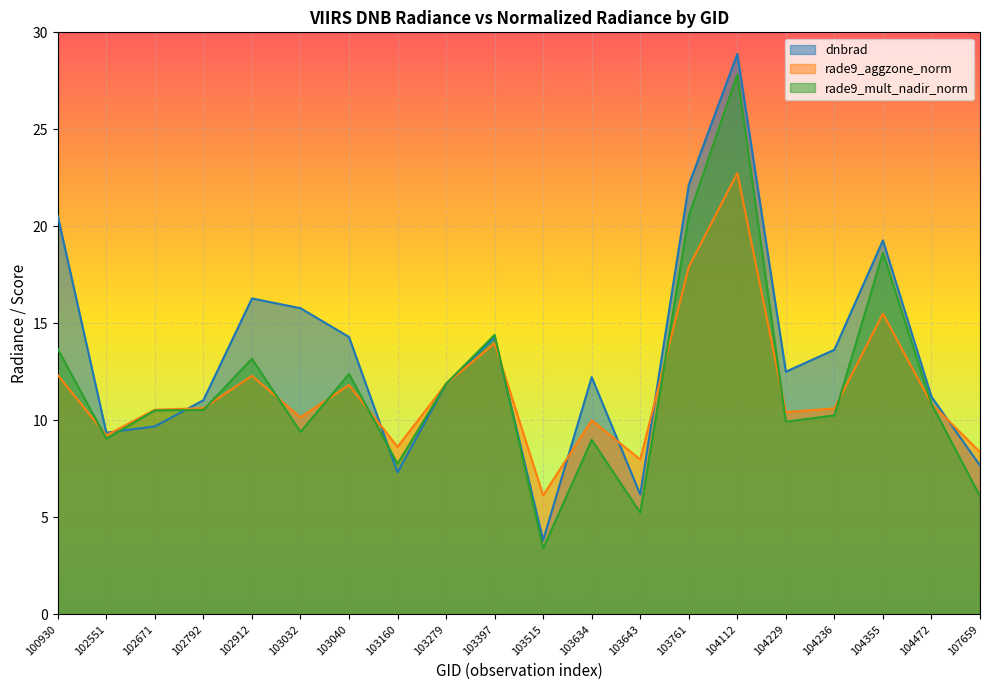

At which label does rade9_mult_nadir_norm reach its minimum?

103515